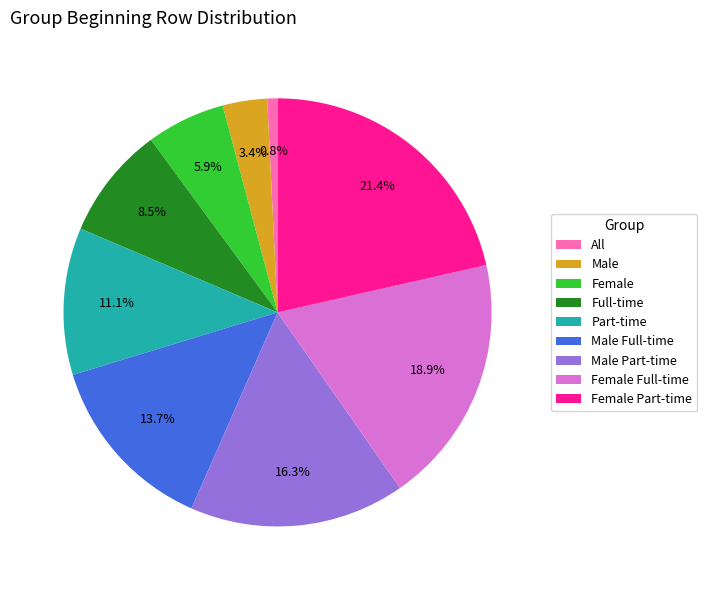

The Female slice represents 1% of the pie. True or false?

False